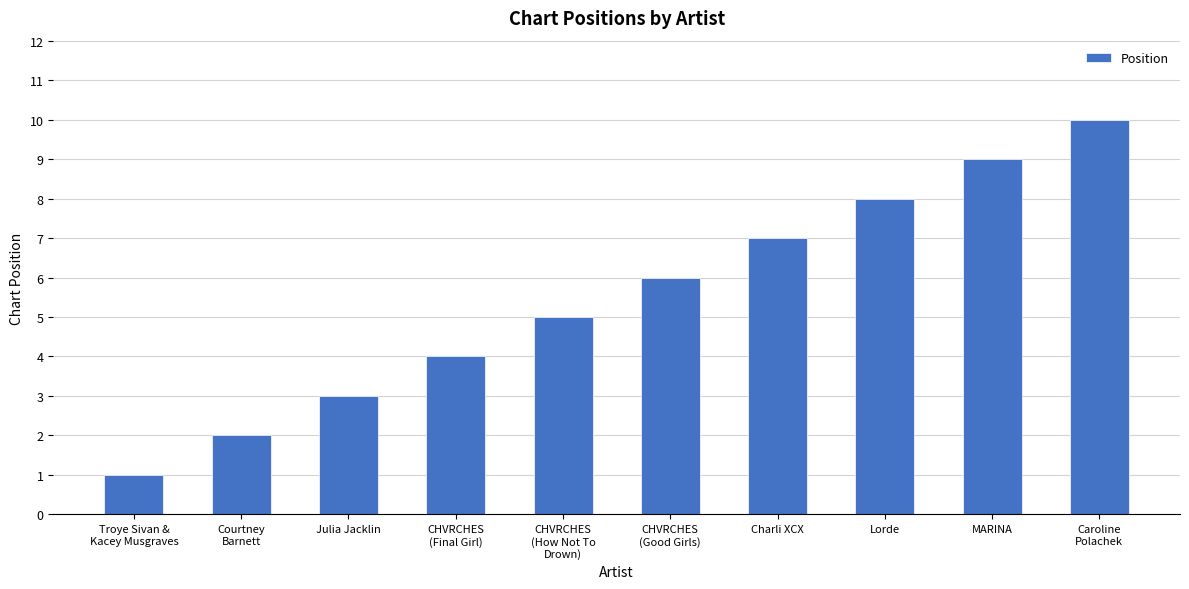

How many data points are less than 6?

5